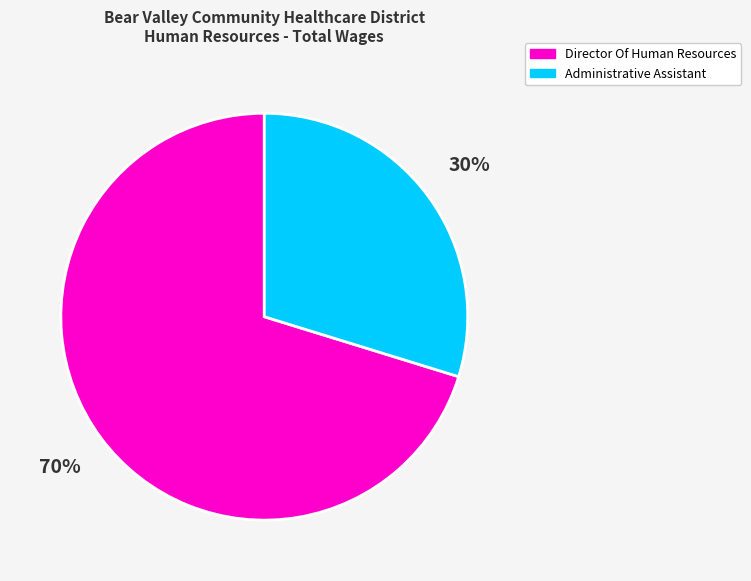

Is there a majority slice in this chart?

Yes